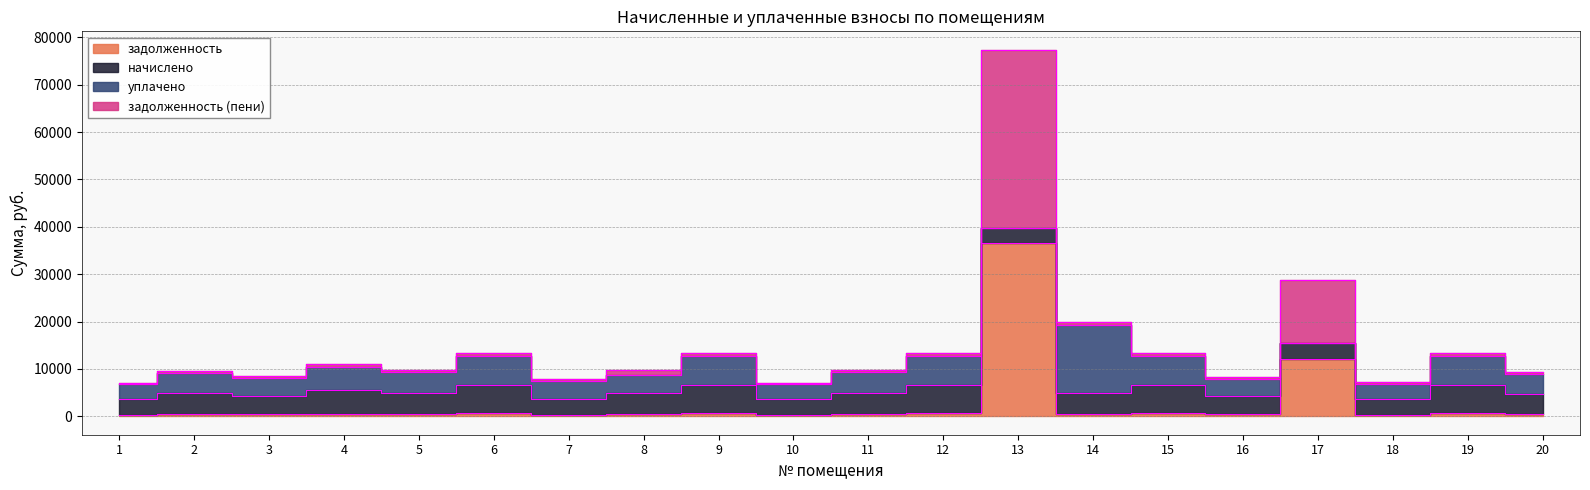

What is the approximate value of задолженность at 20?

470.9